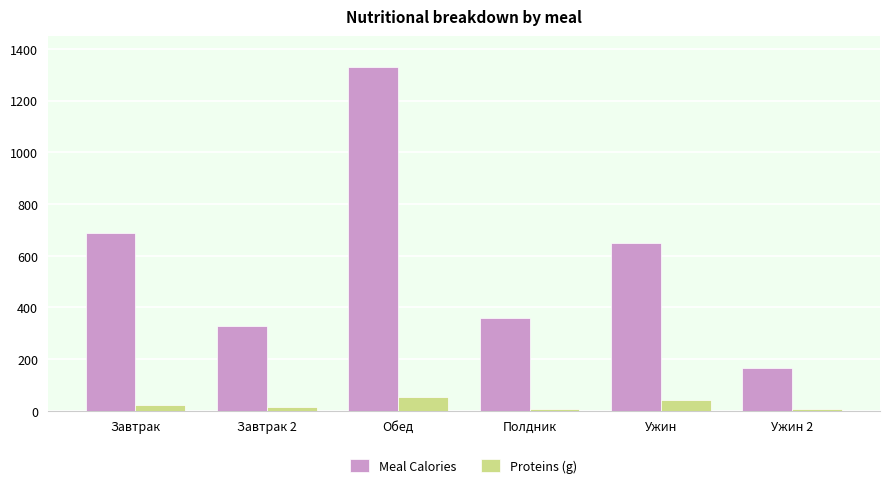

How many data points in Meal Calories are less than 647?

3